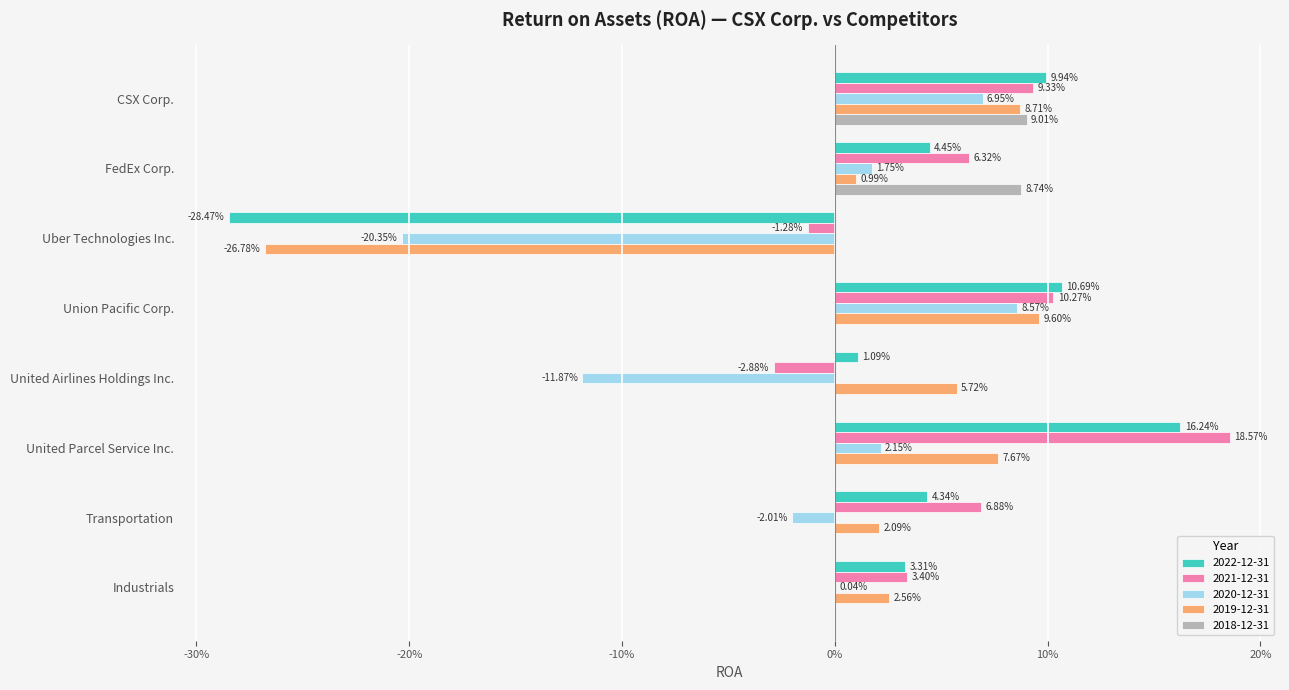

What are all the series names shown in the legend?

2022-12-31, 2021-12-31, 2020-12-31, 2019-12-31, 2018-12-31